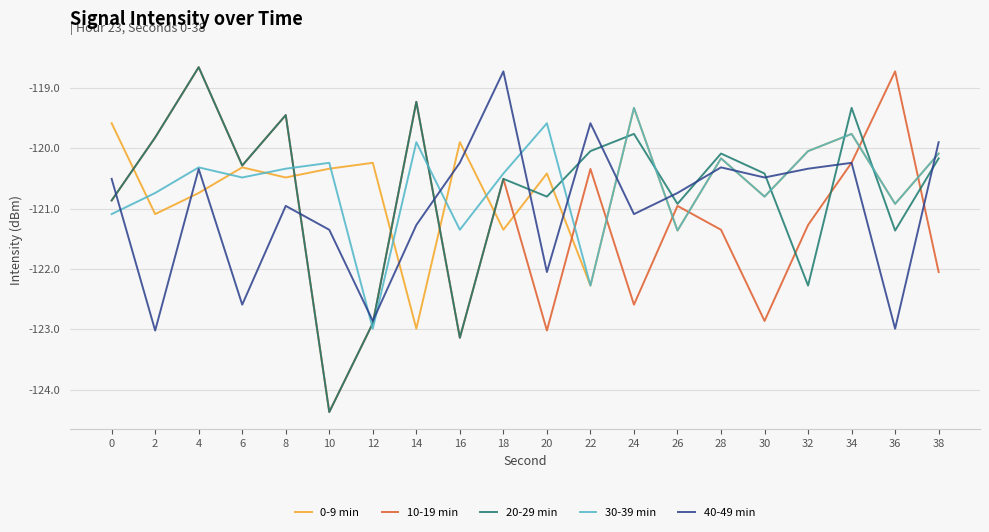

Is the value of 10-19 min at 2 greater than the value of 30-39 min at 22?

Yes